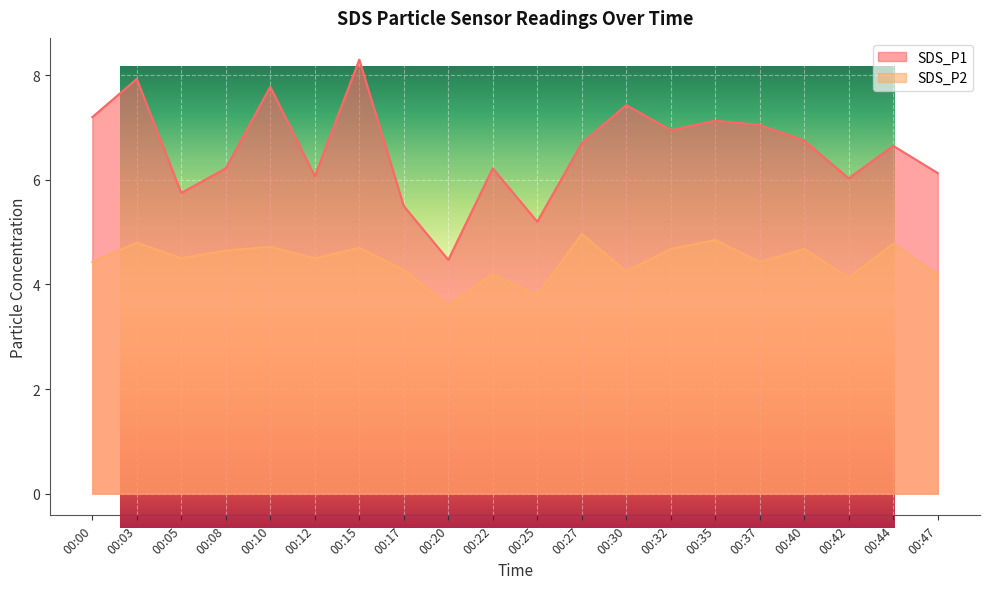

How many data points in SDS_P2 are above 4?

18